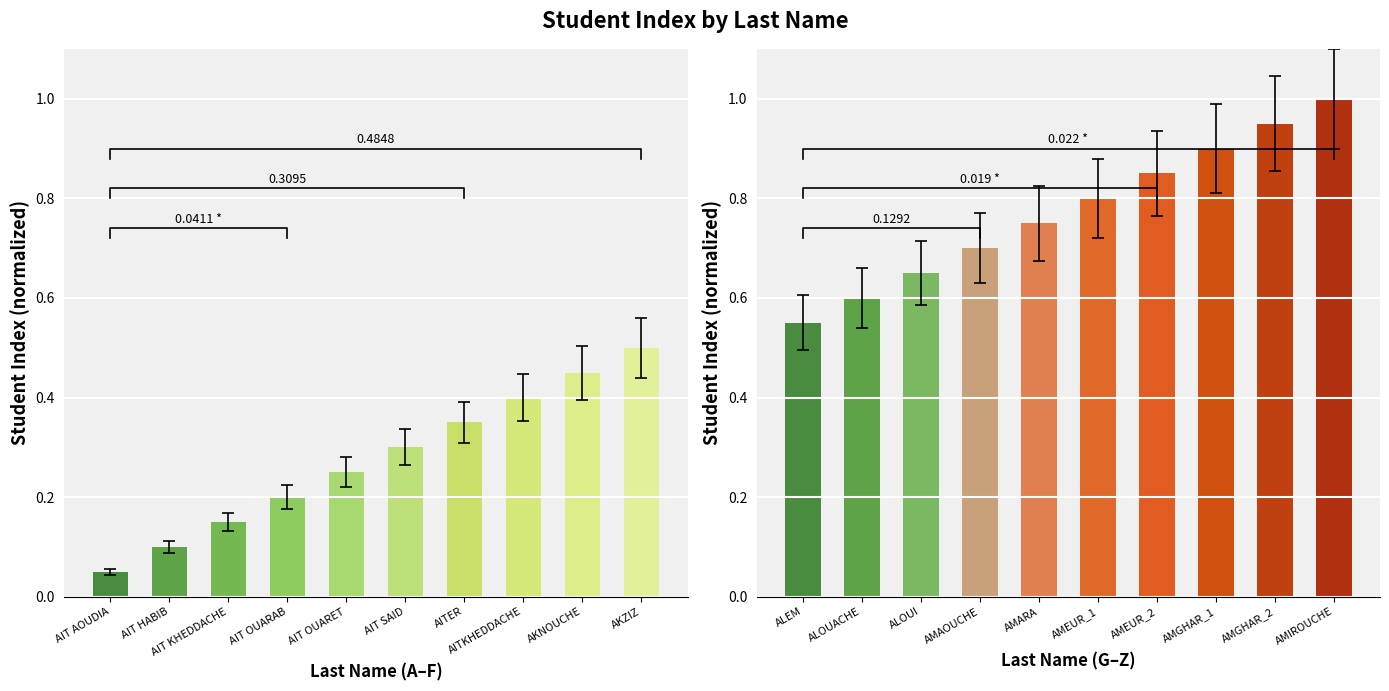

What position from the left is AIT OUARAB?

4